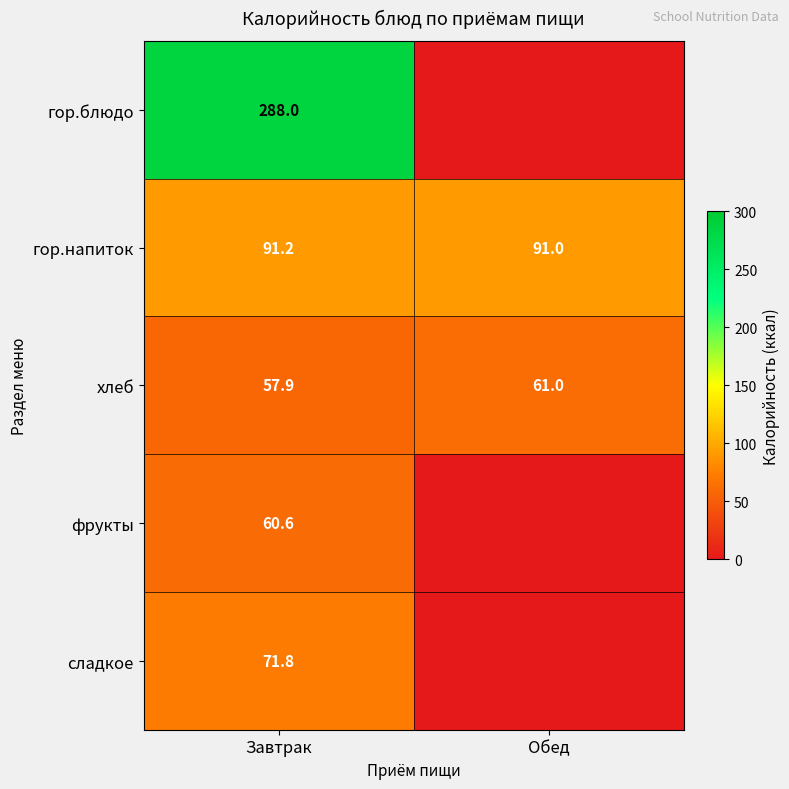

What is the difference between the хлеб values at Завтрак and Обед?

3.1